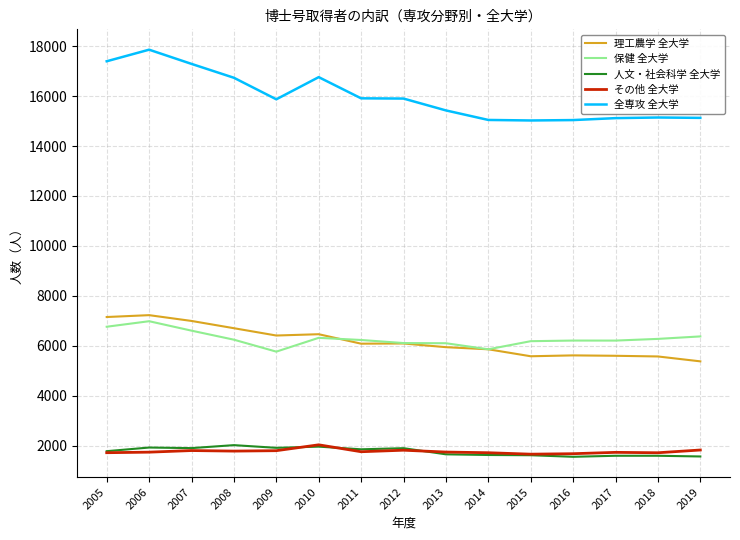

True or false: 人文・社会科学 全大学 and 全専攻 全大学 cross at least once.

False